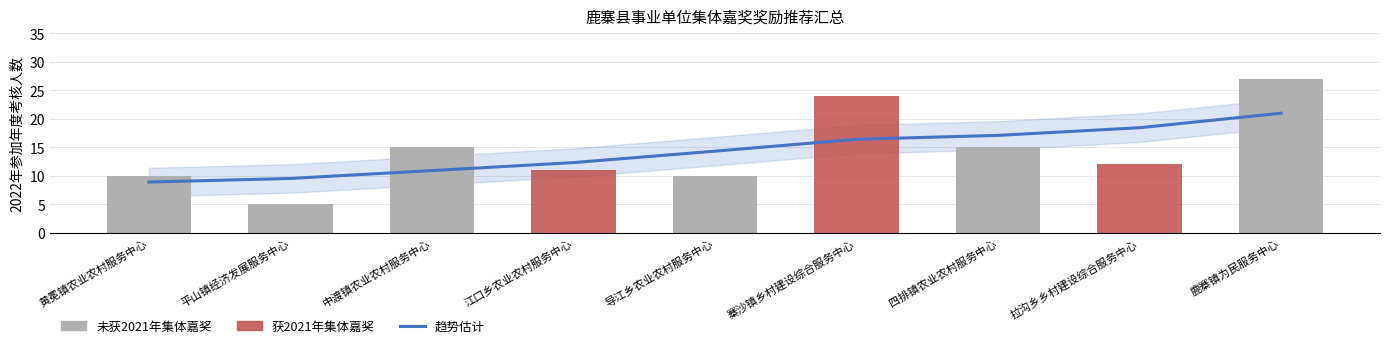

What is the greatest value displayed?

27